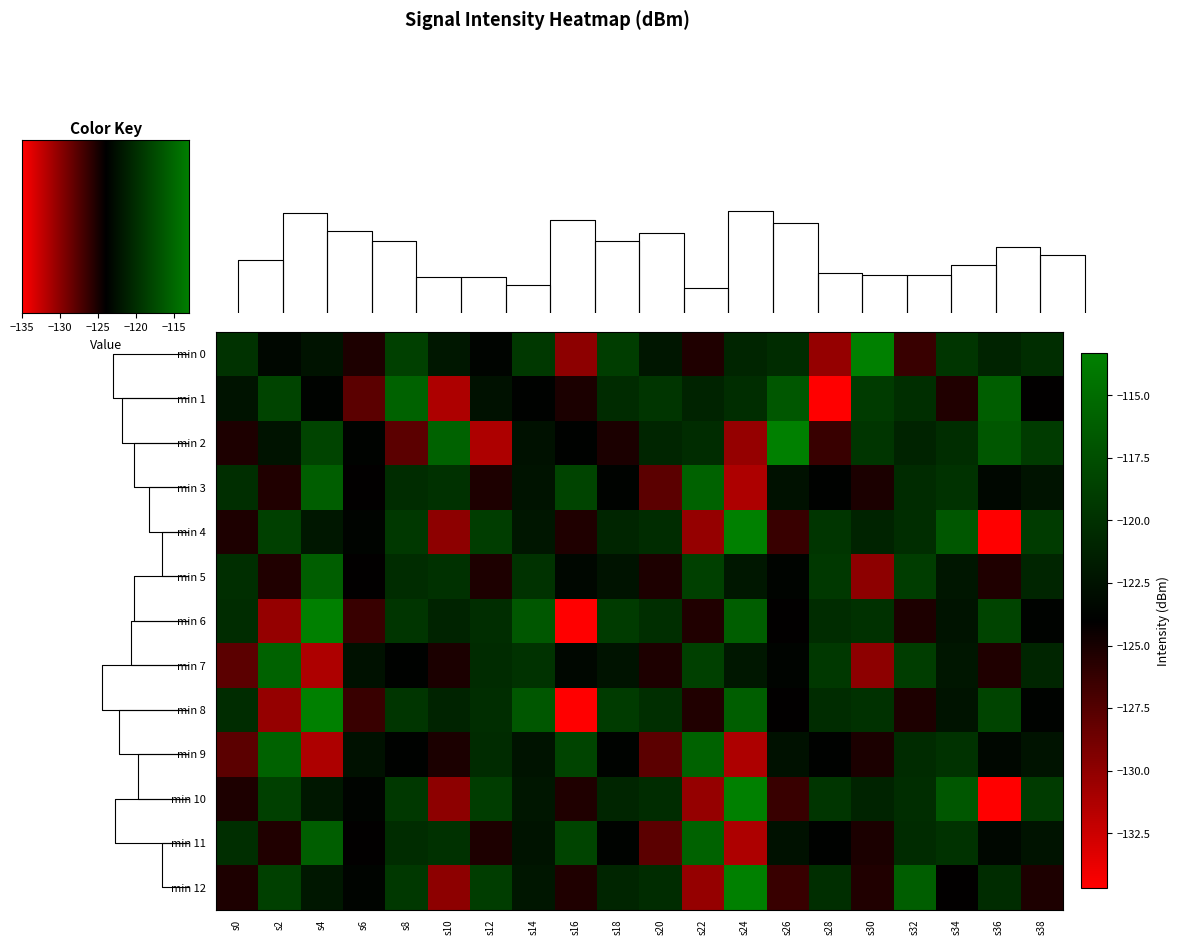

What is the minimum value shown in the chart?

-134.7